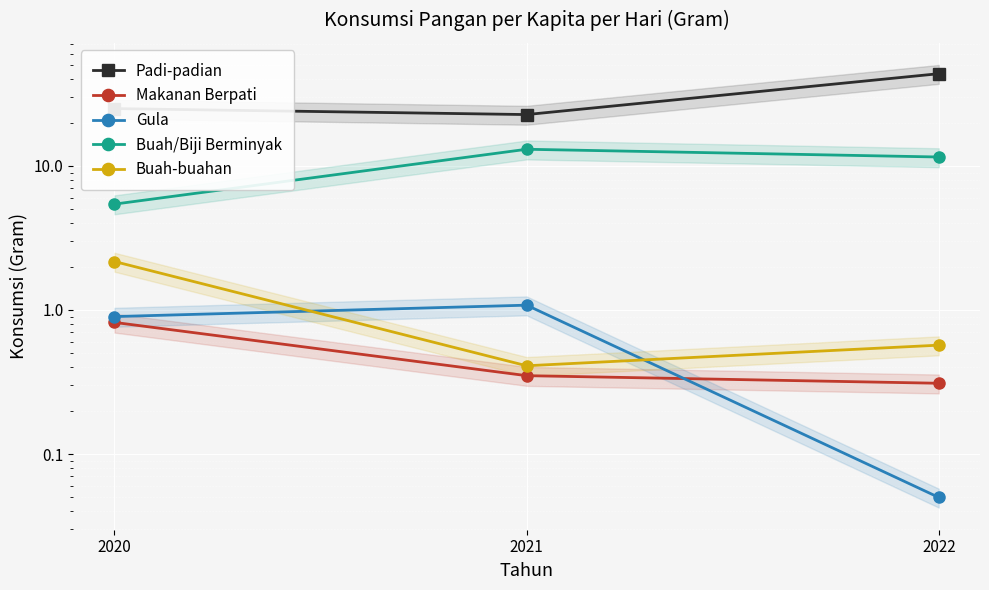

Which series has the largest total across all categories?

Padi-padian